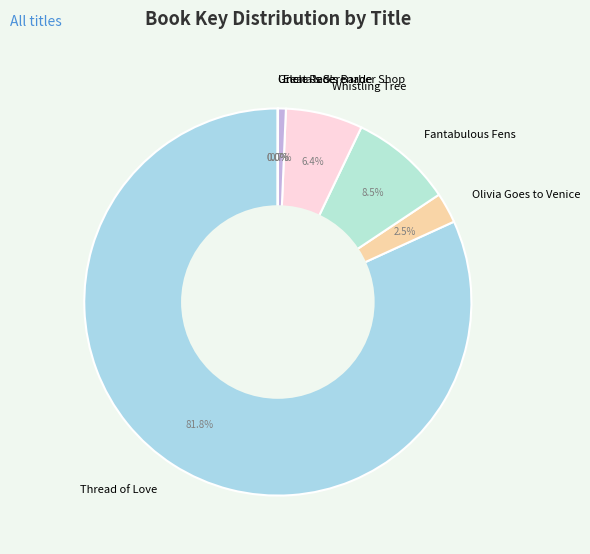

The Thread of Love slice represents 70% of the pie. True or false?

False